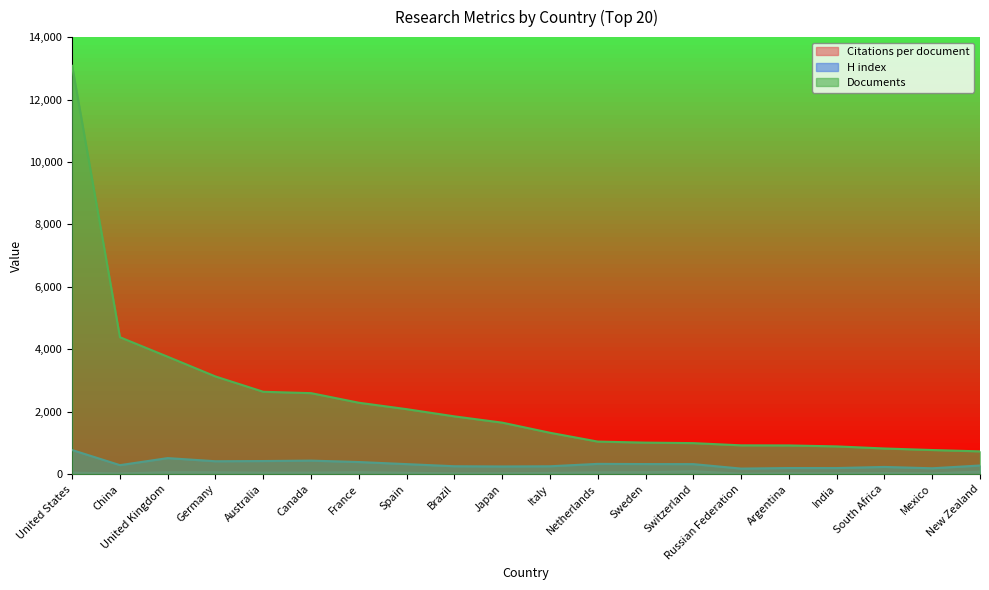

The value of Documents at France is 2287.0. True or false?

True